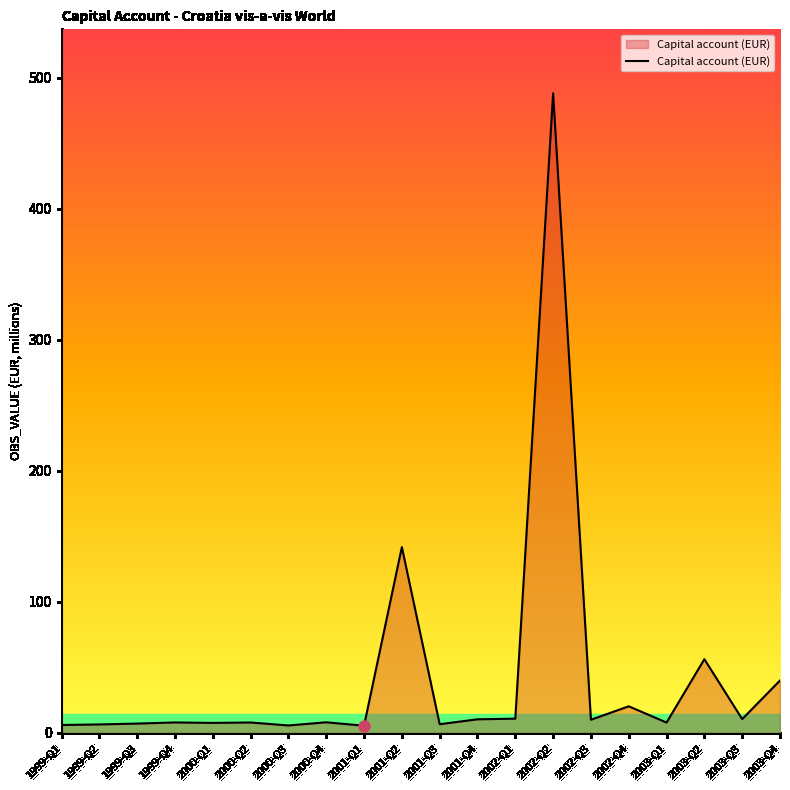

What is the change in value from 2002-Q4 to 2003-Q4?

+19.7